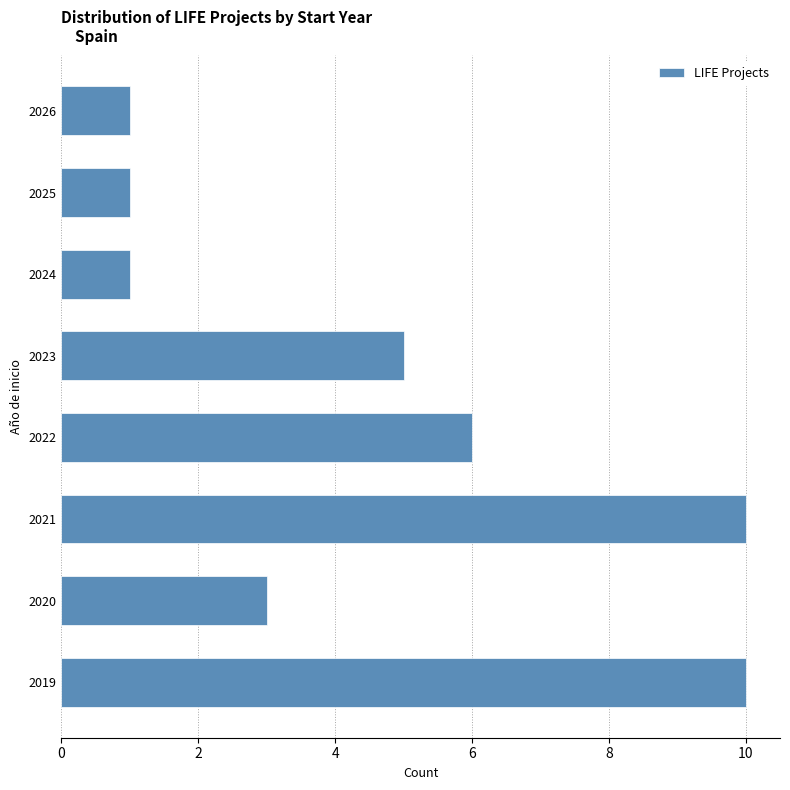

Reading bottom to top, what are all the values shown in this chart?

2019=10	2020=3	2021=10	2022=6	2023=5	2024=1	2025=1	2026=1